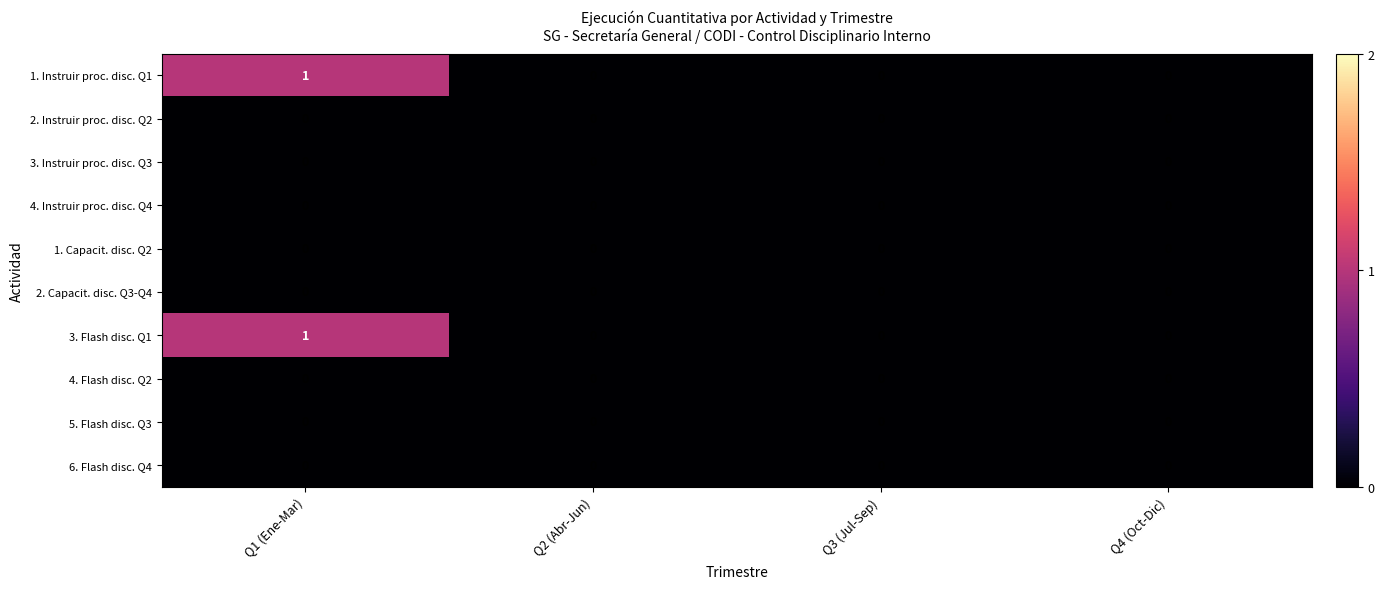

Which label corresponds to the largest value in the chart?

Q1 (Ene-Mar)